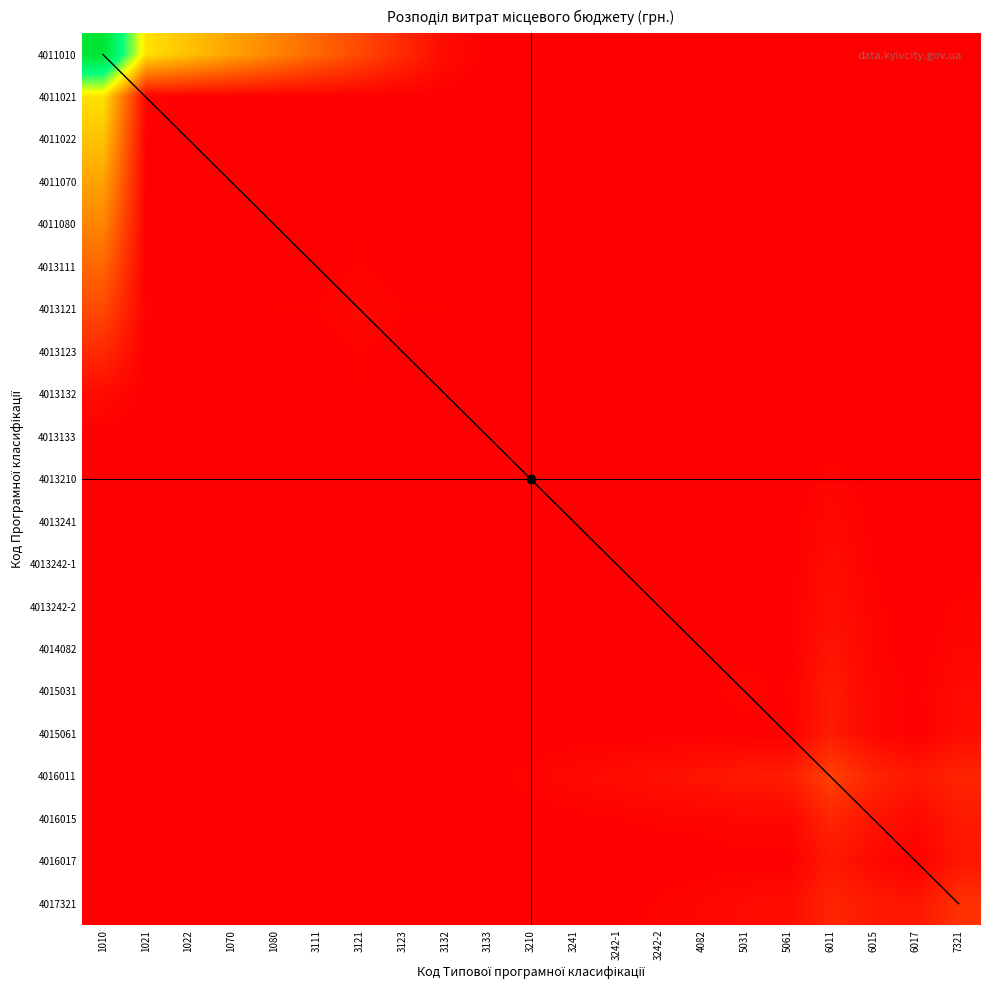

True or false: 4013133 has a value of 412230.2 at 3132.

True